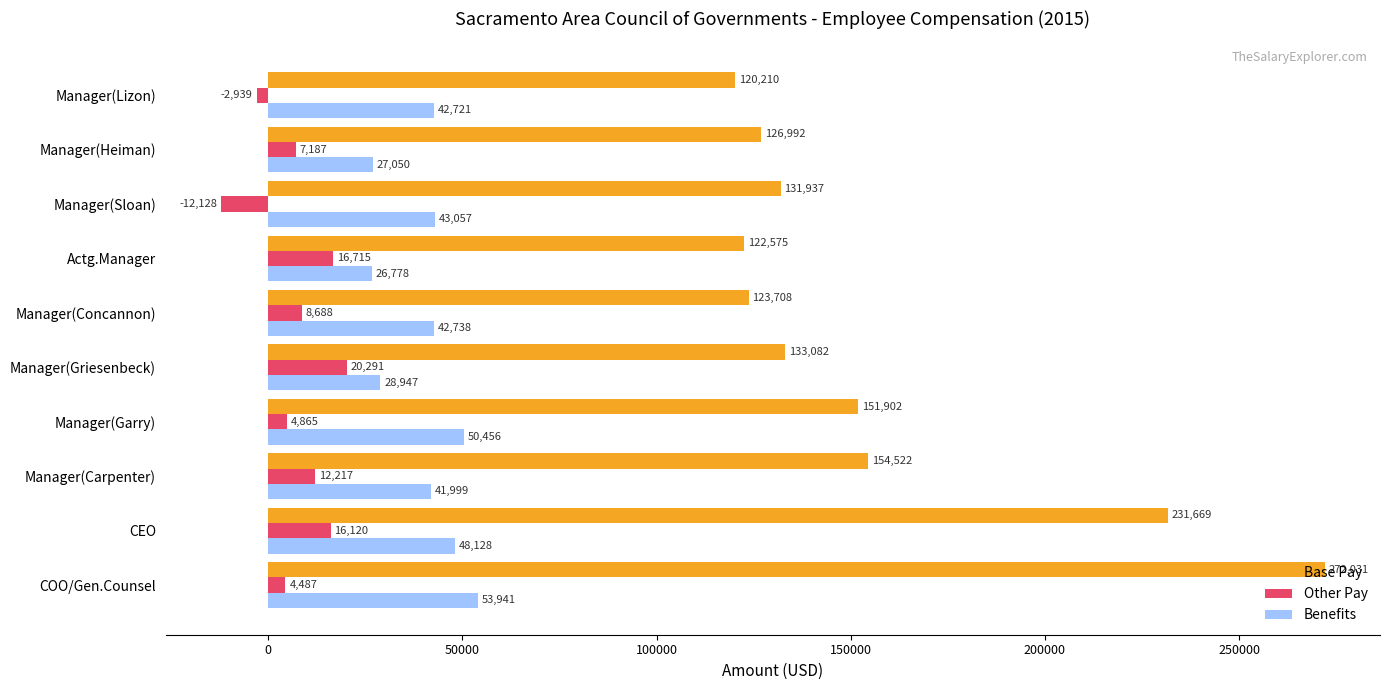

What is the difference between the maximum and second lowest values in the Base Pay series?

149456